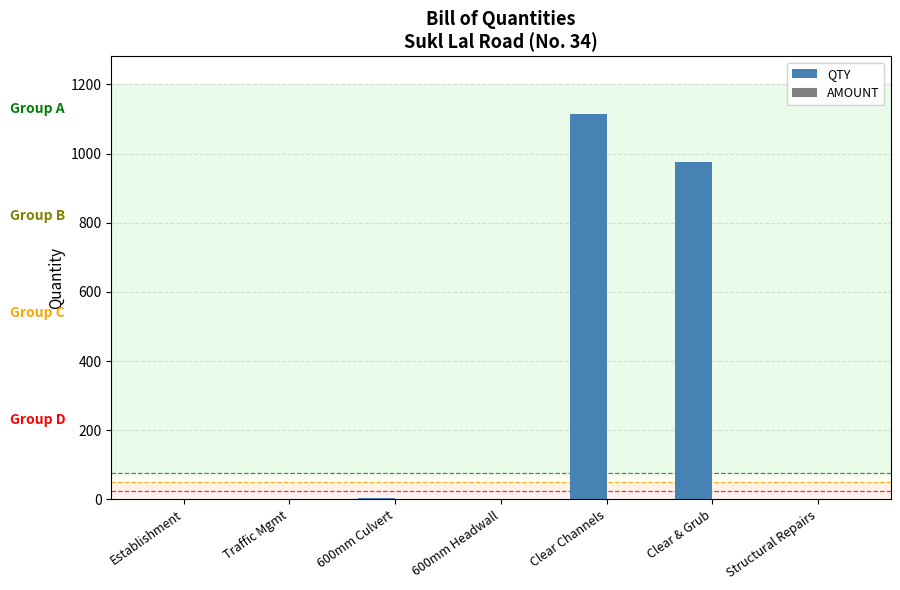

Which has a higher value, Clear & Grub or 600mm Culvert?

Clear & Grub